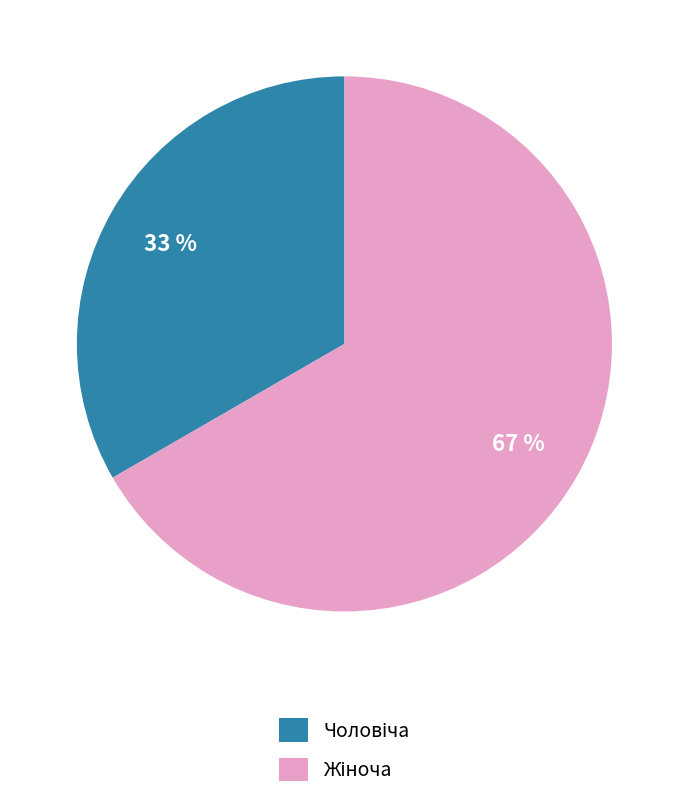

How many slices are in this pie chart?

2